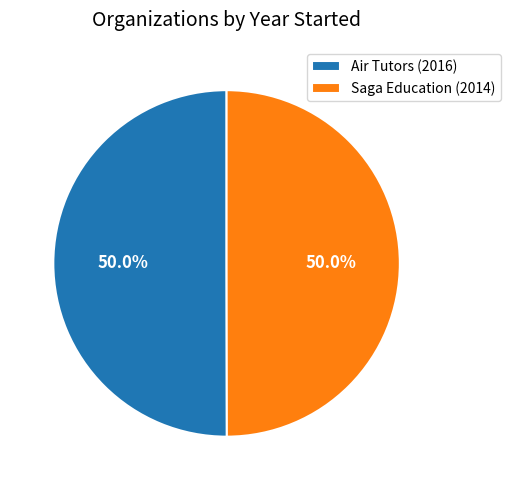

What is the ratio of the value at Air Tutors (2016) to the value at Saga Education (2014)?

1.0